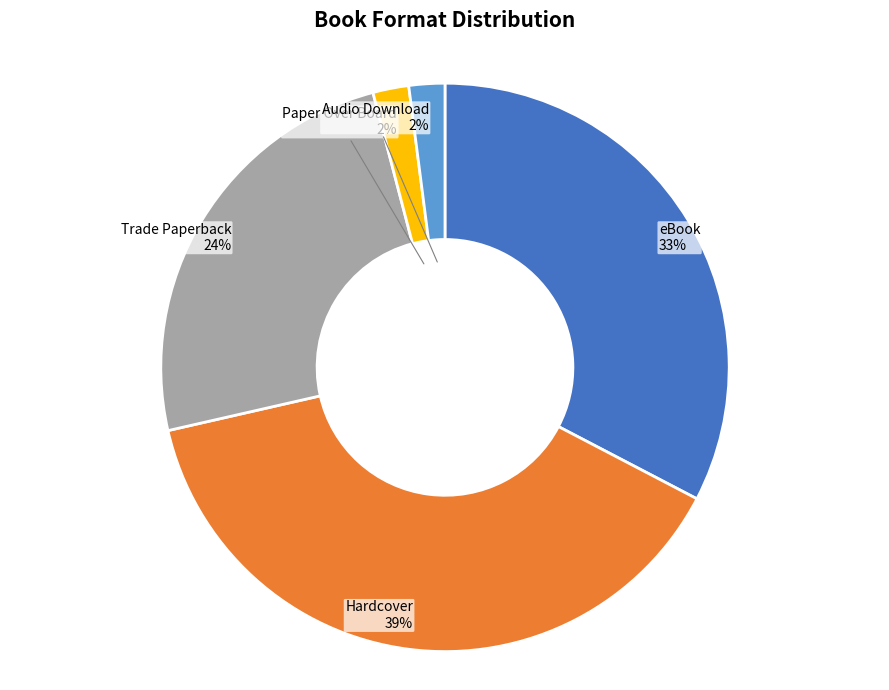

Is there a majority slice in this chart?

No